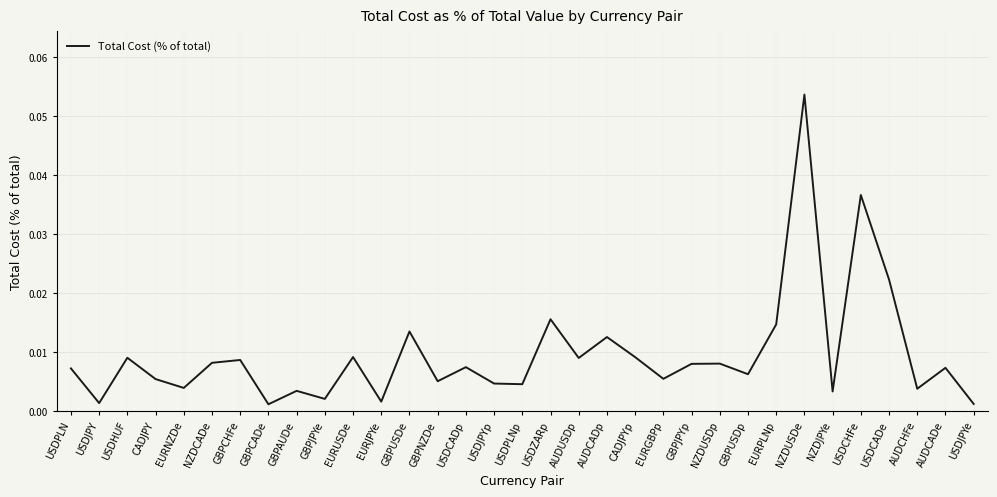

Which category has the highest value across all series?

NZDUSDe